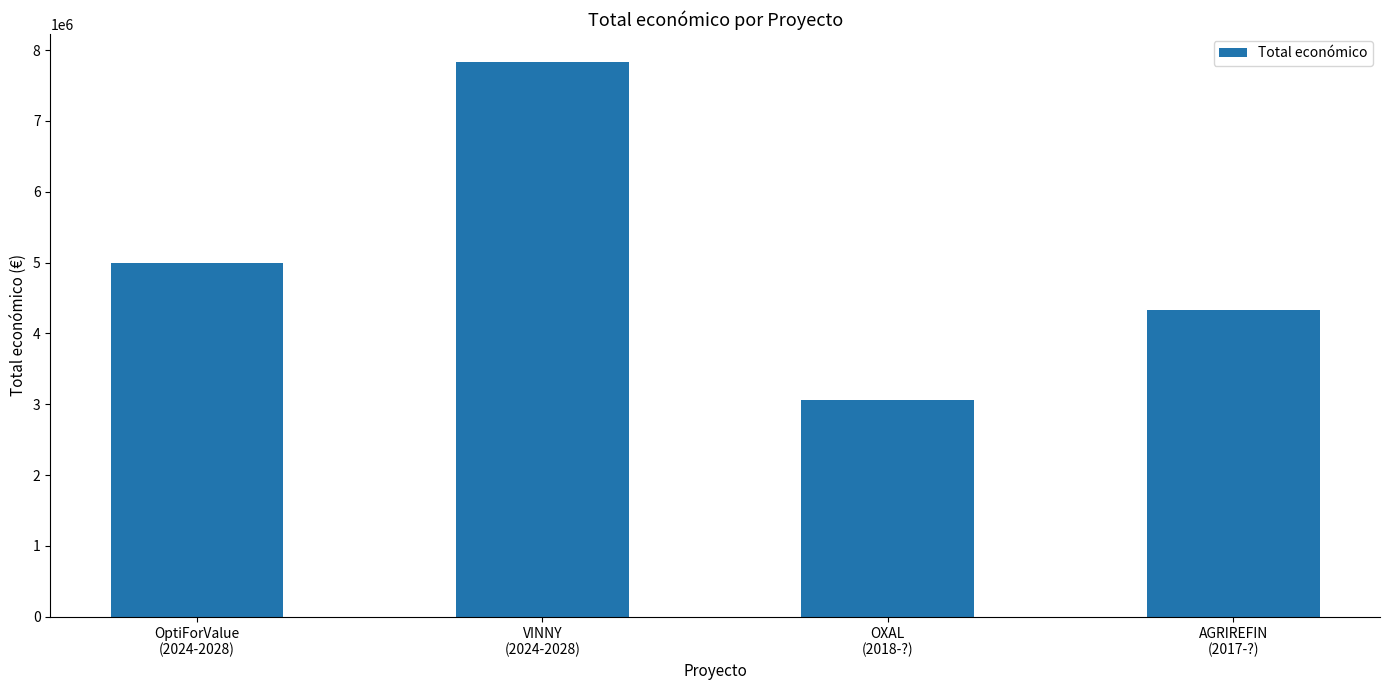

The value at AGRIREFIN
(2017-?) is 7009627. True or false?

False